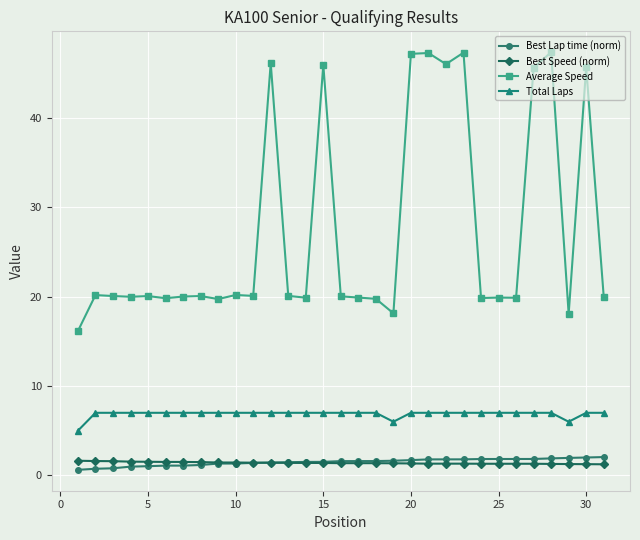

Which series has the widest spread of values?

Average Speed